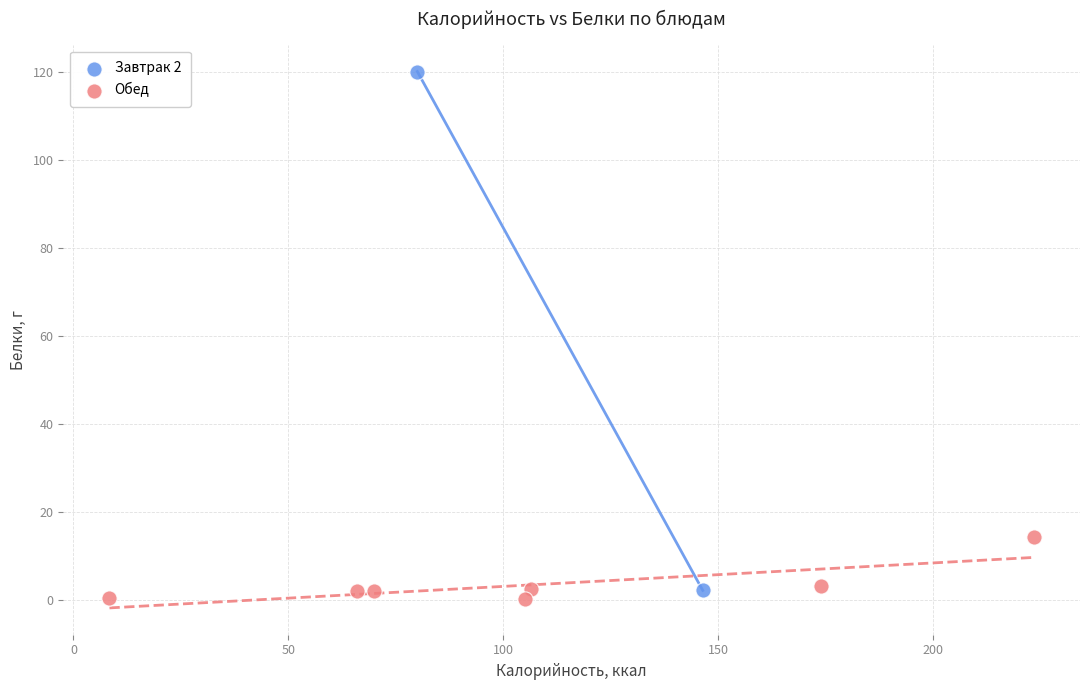

Which series reaches the minimum Y coordinate?

Обед